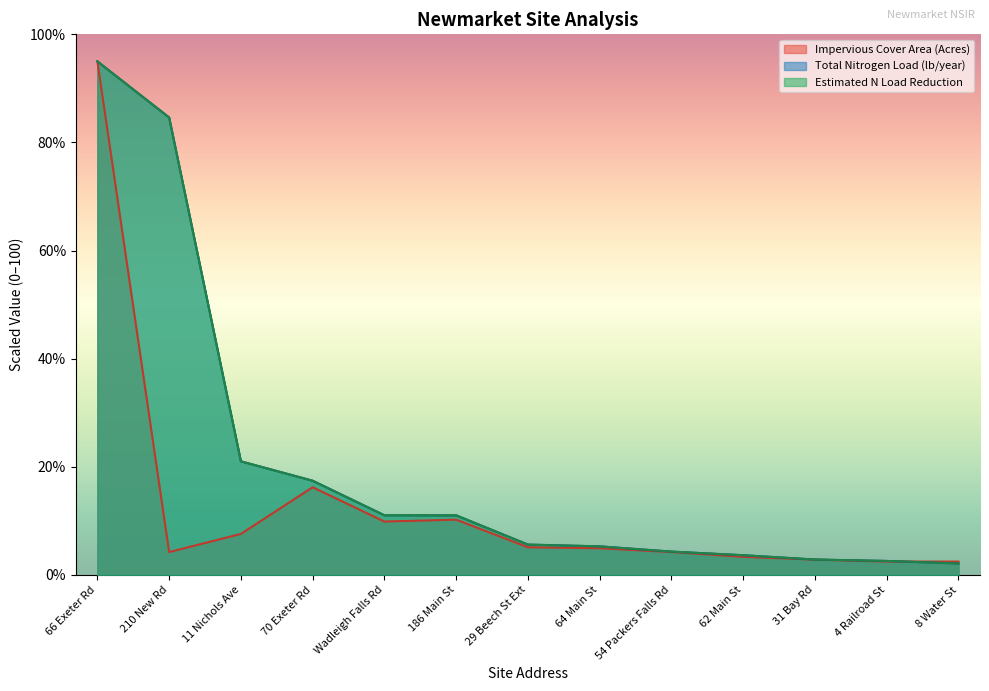

What is the difference between the highest and lowest values at 8 Water St?

0.4